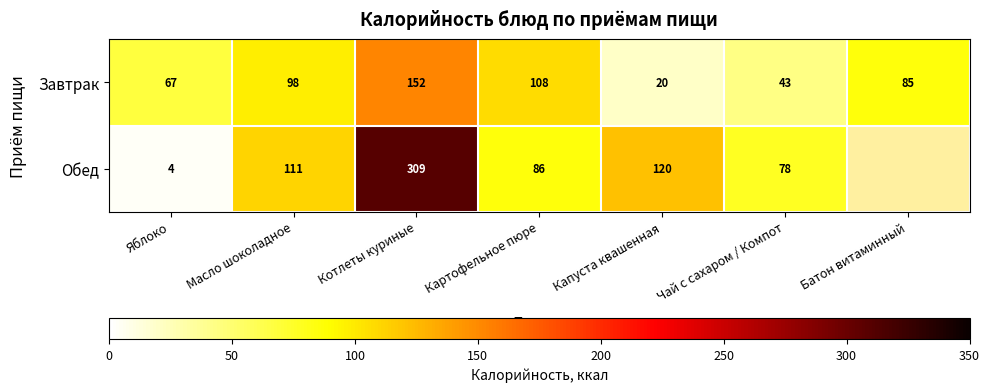

What is the sum of the Завтрак values at Картофельное пюре and Масло шоколадное?

206